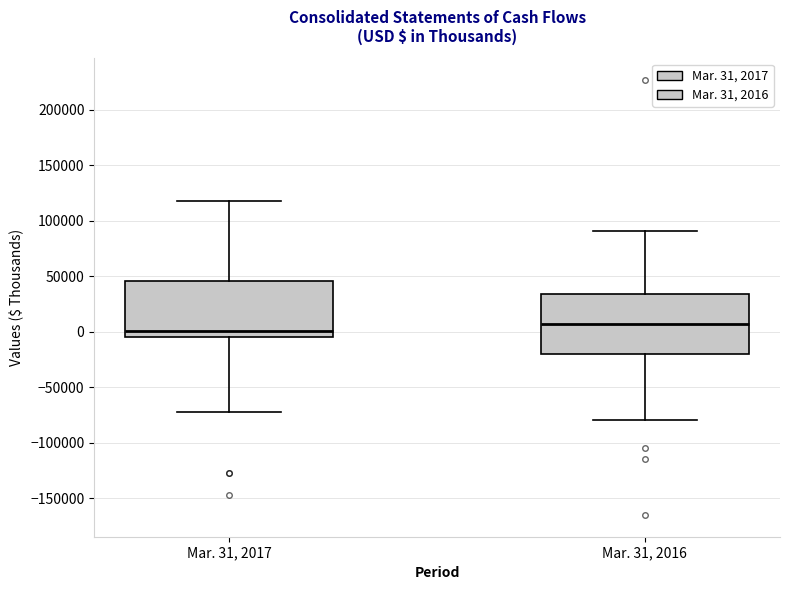

Reading left to right, read every box against the y-axis: the position of its median line, the range the box covers, and the ends of its whiskers. The values are not printed on the chart, so give them approximately, as read against the axis.

Mar. 31, 2017: median 0, box -5000 to 45000, whiskers -70000 to 120000
Mar. 31, 2016: median 5000, box -20000 to 35000, whiskers -80000 to 90000